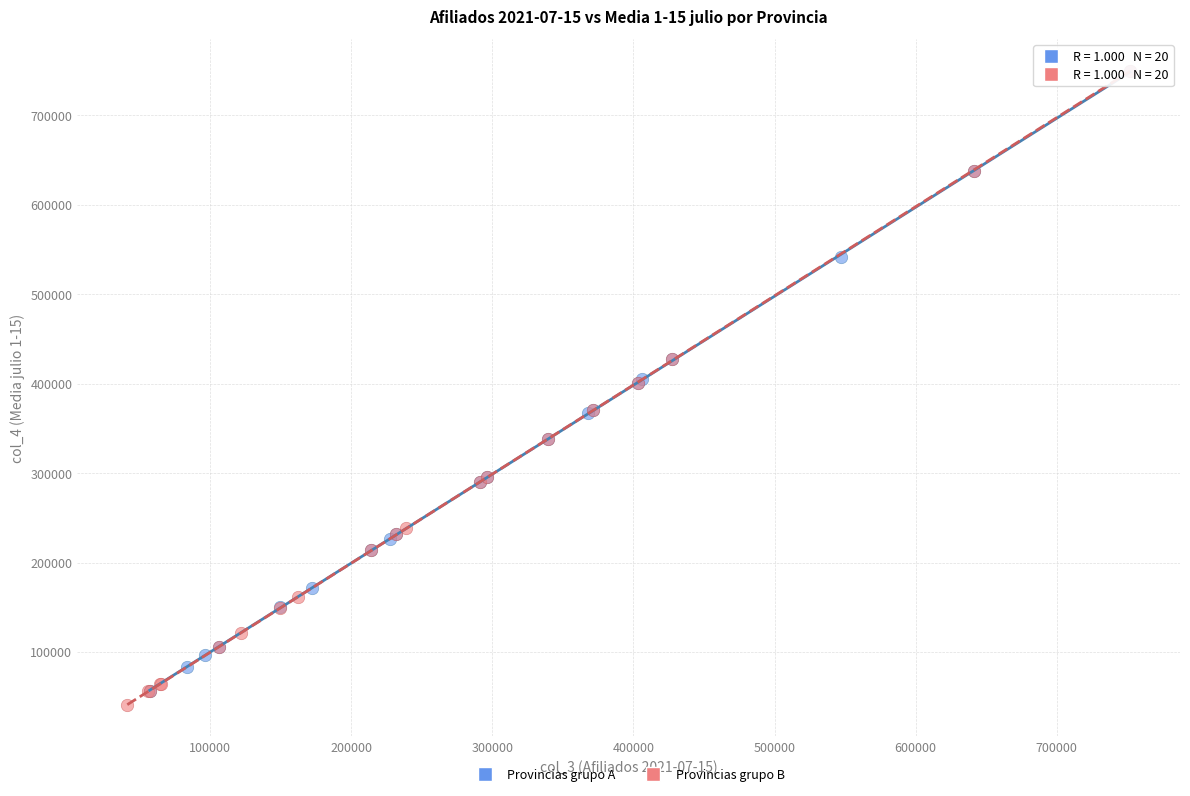

What are all the series names shown in the legend?

Provincias grupo A, Provincias grupo B